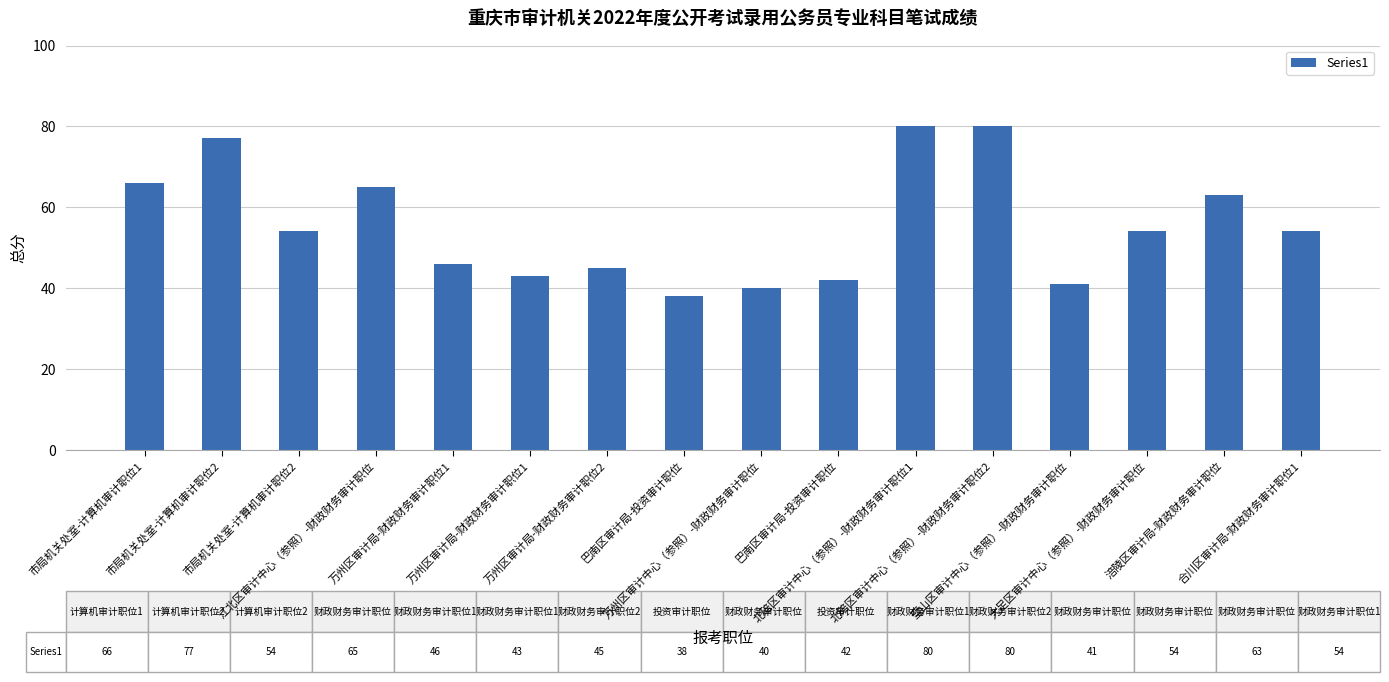

Count the number of data series in this chart.

1